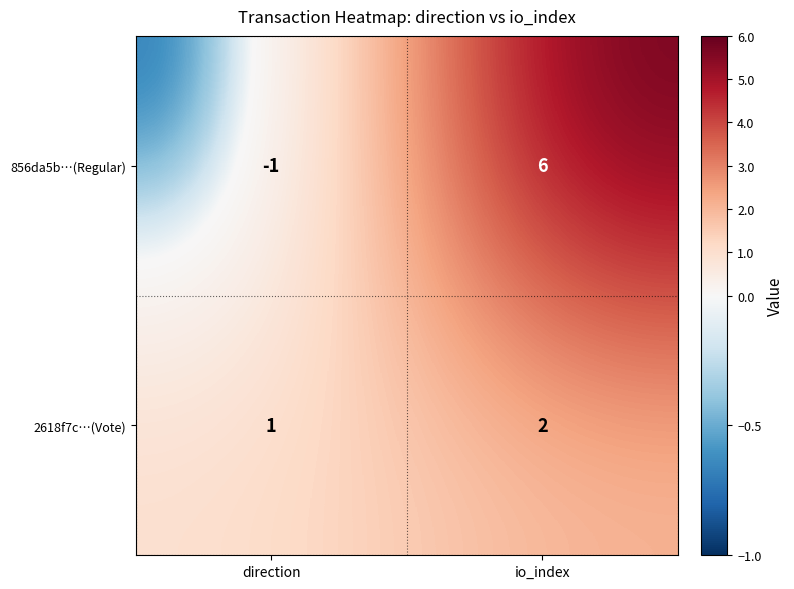

How many series are shown in this chart?

2